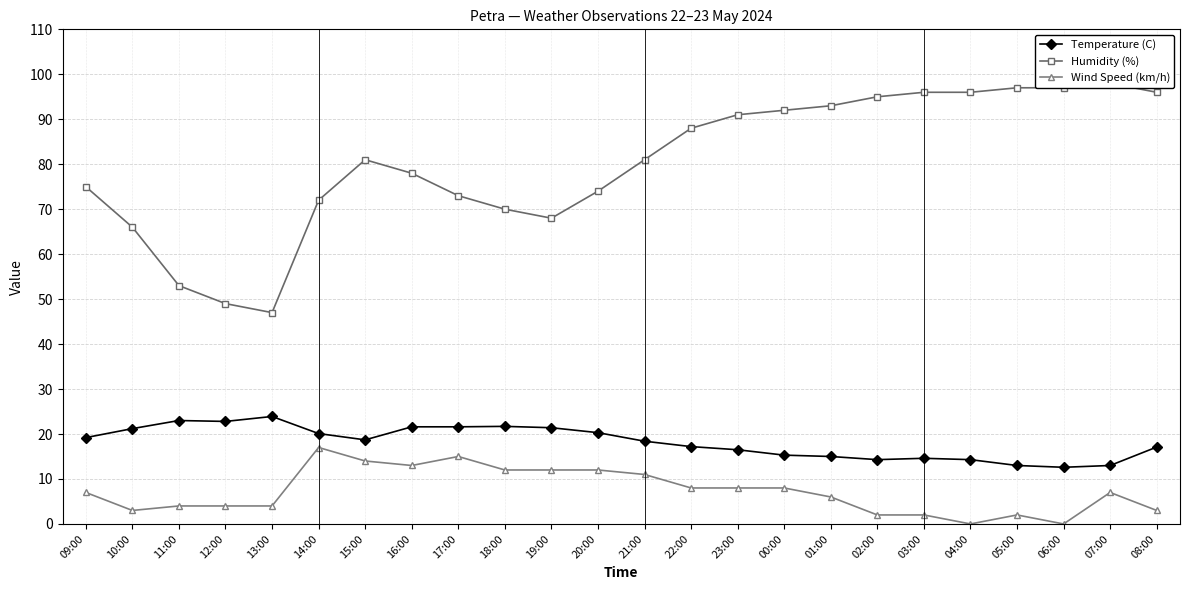

How many lines are shown in the chart?

3